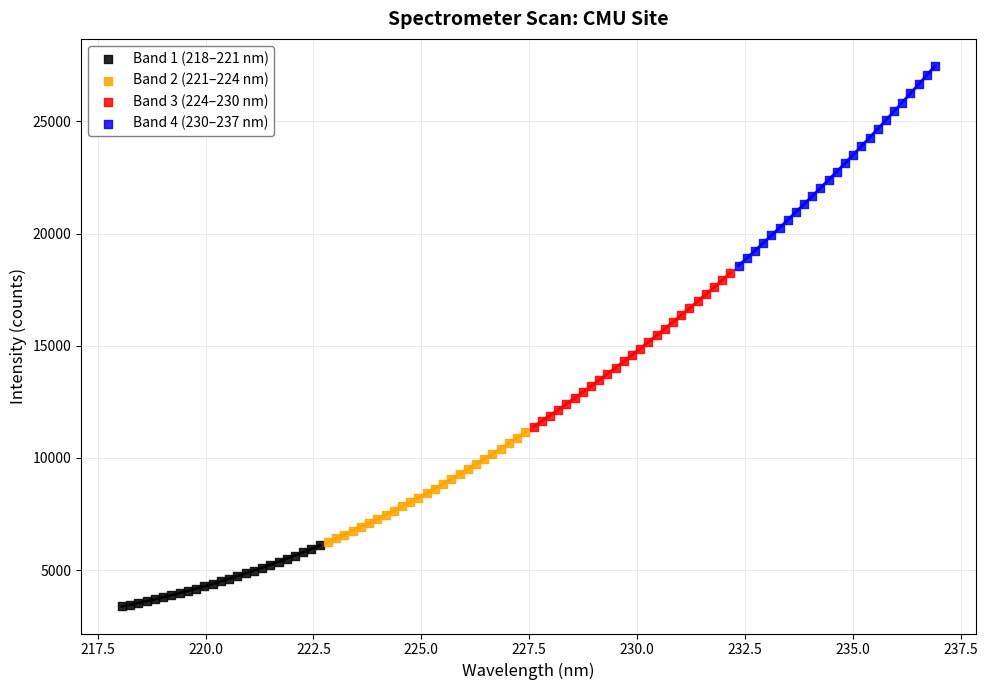

Which series contains the lowest Y value?

Band 1 (218–221 nm)